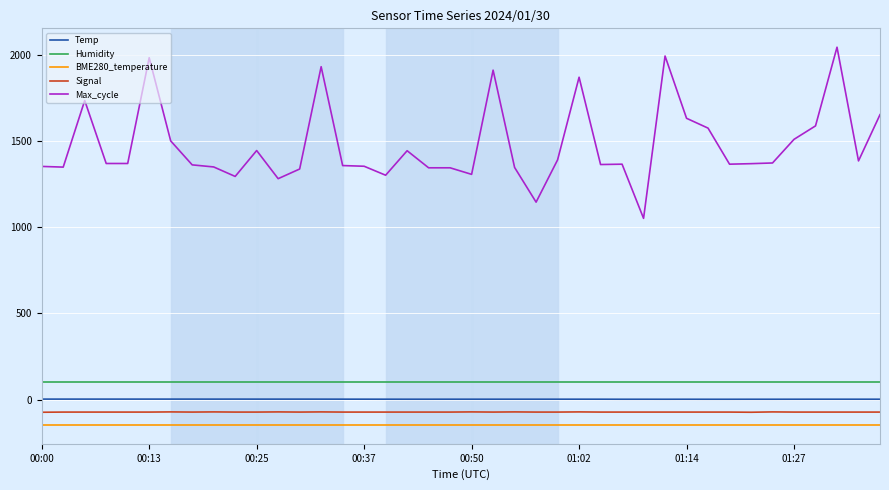

True or false: Signal and Temp cross at least once.

False